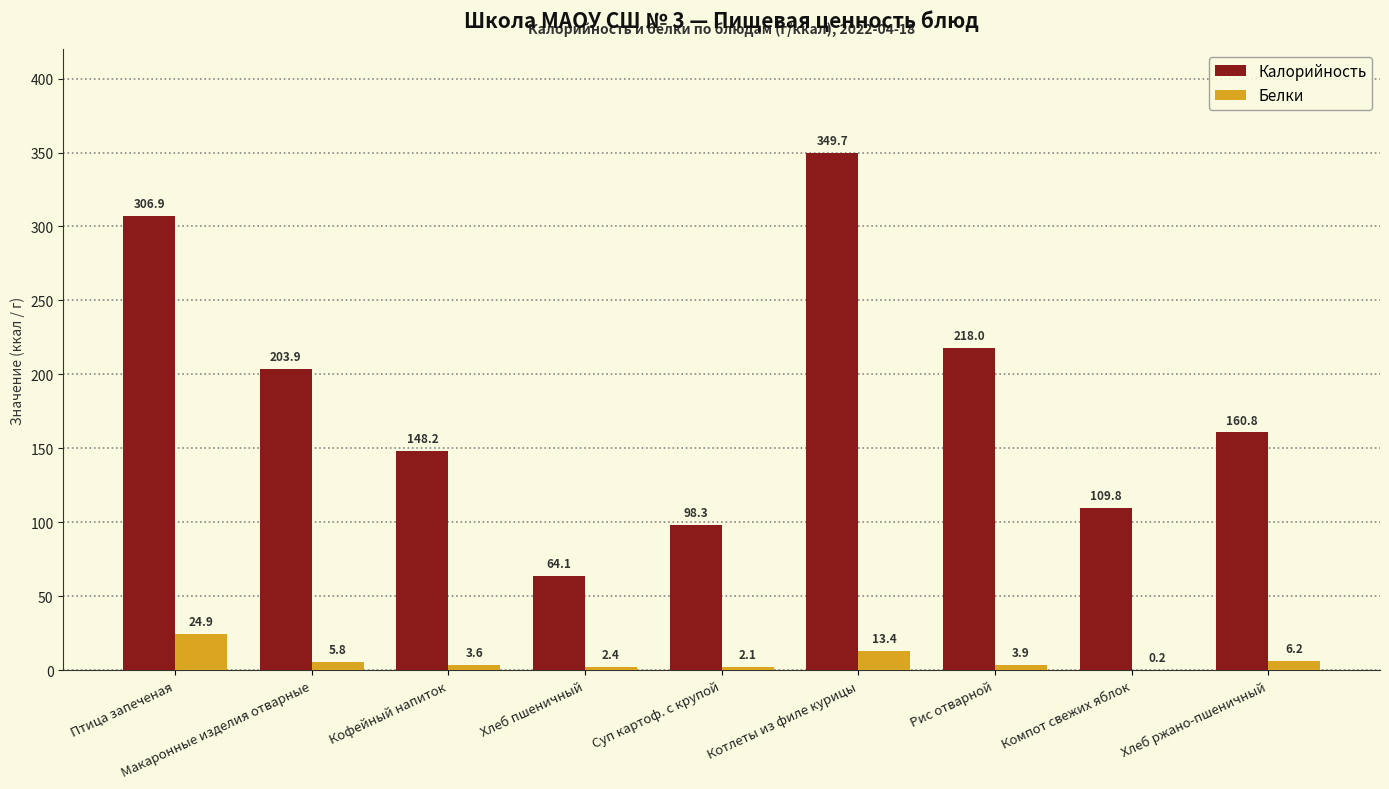

What is the sum of the Белки values at Макаронные изделия отварные and Котлеты из филе курицы?

19.3